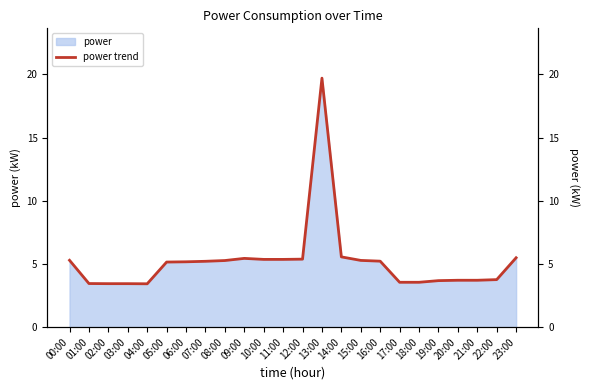

What is the maximum value shown in the chart?

19.7